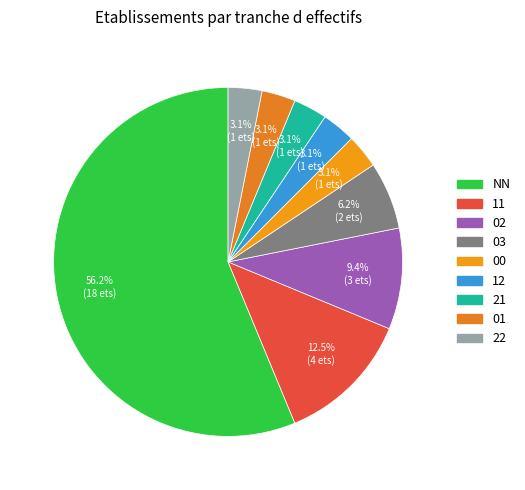

Combined, what portion of the pie is 01 and 02?

12.5%